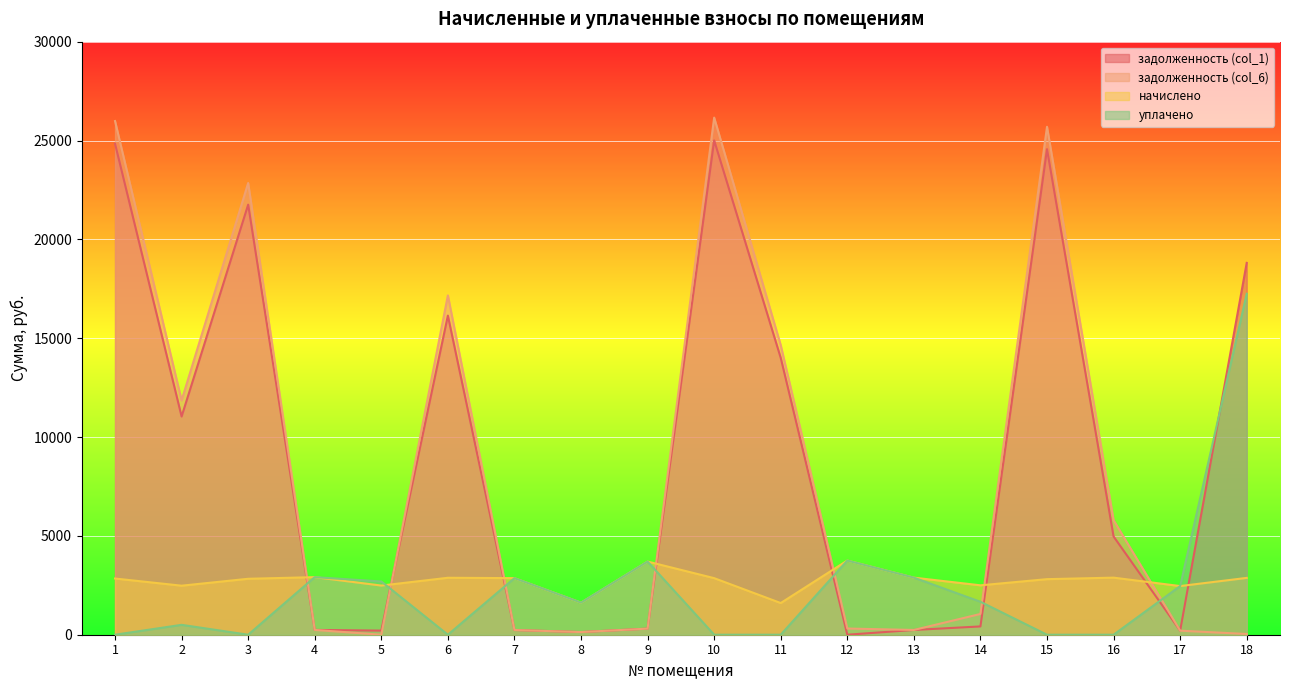

Which has a higher value, 10 or 2?

10